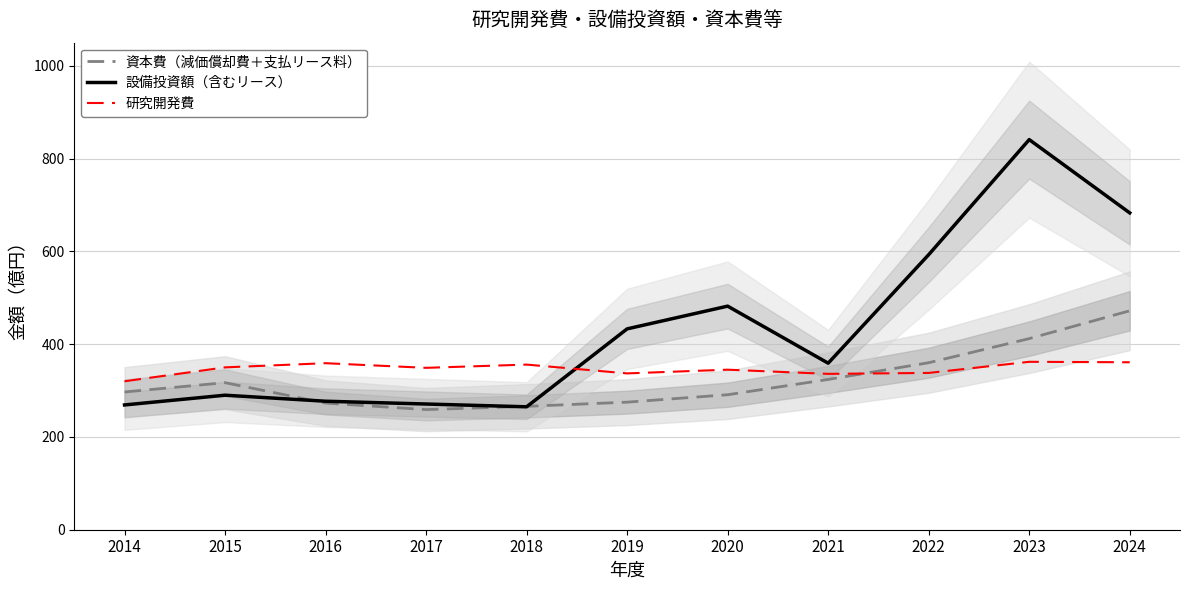

Which series has the largest range (max minus min)?

設備投資額（含むリース）